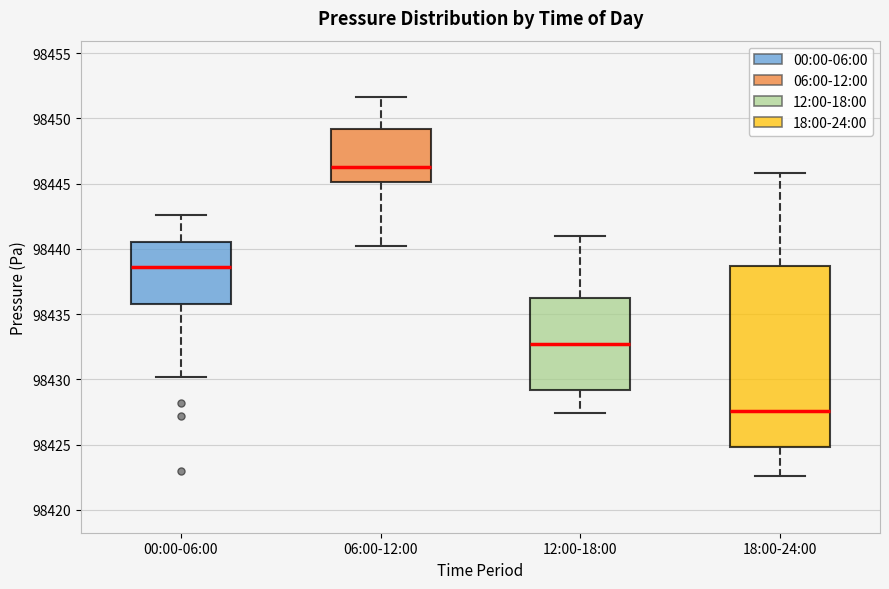

Where does the median line of the box for 18:00-24:00 sit on the y-axis? The values are not printed on the chart, so give them approximately, as read against the axis.

98427.5